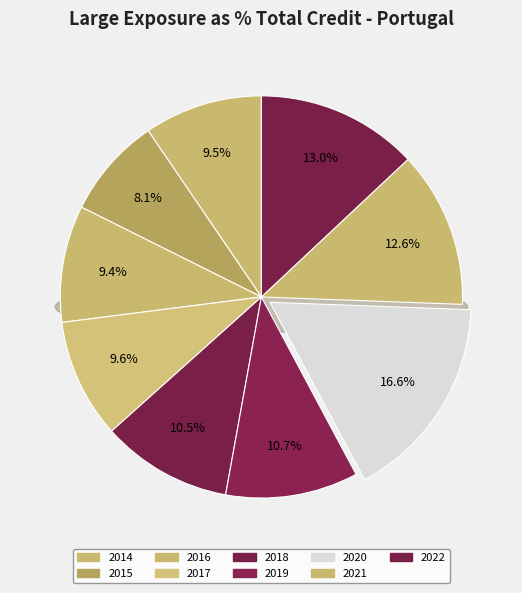

Which category has the biggest portion of the pie?

2020